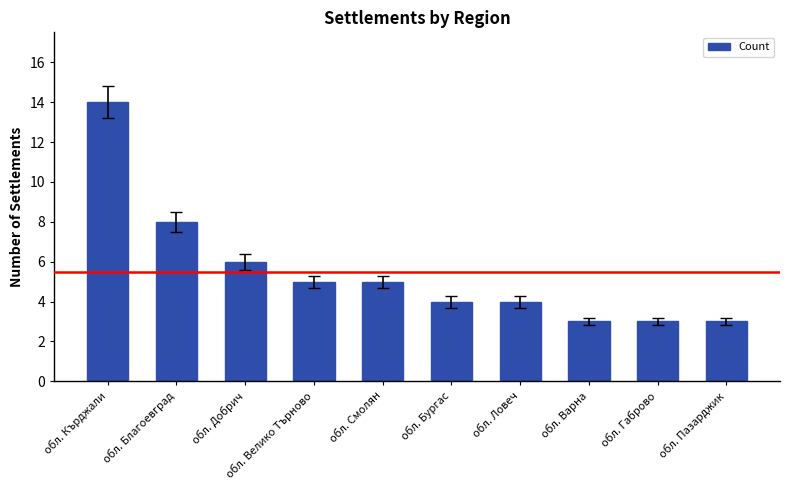

Which has a higher value, обл. Кърджали or обл. Благоевград?

обл. Кърджали